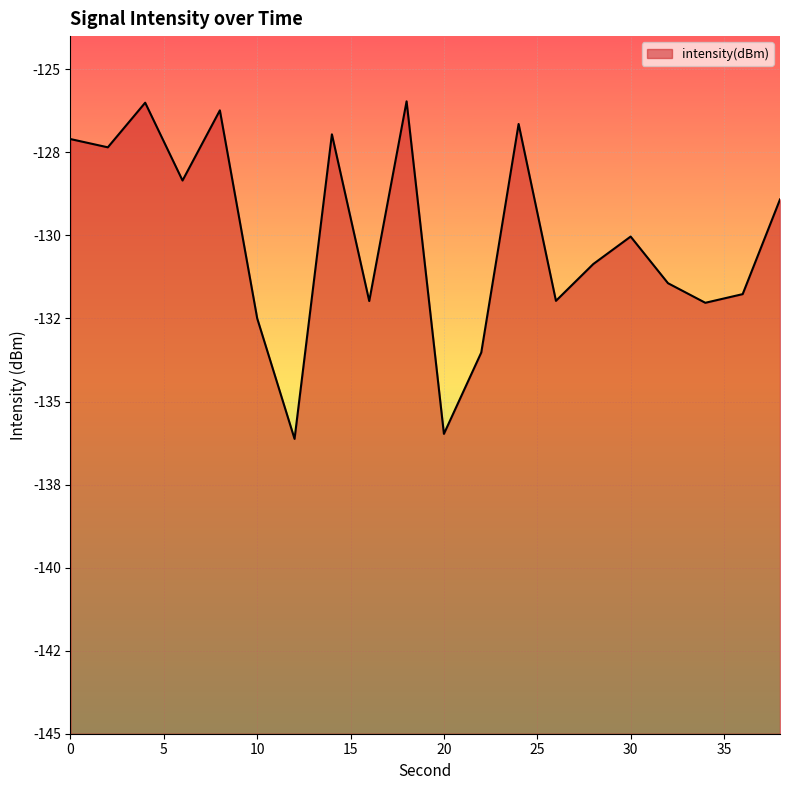

How many data points are less than -130?

11